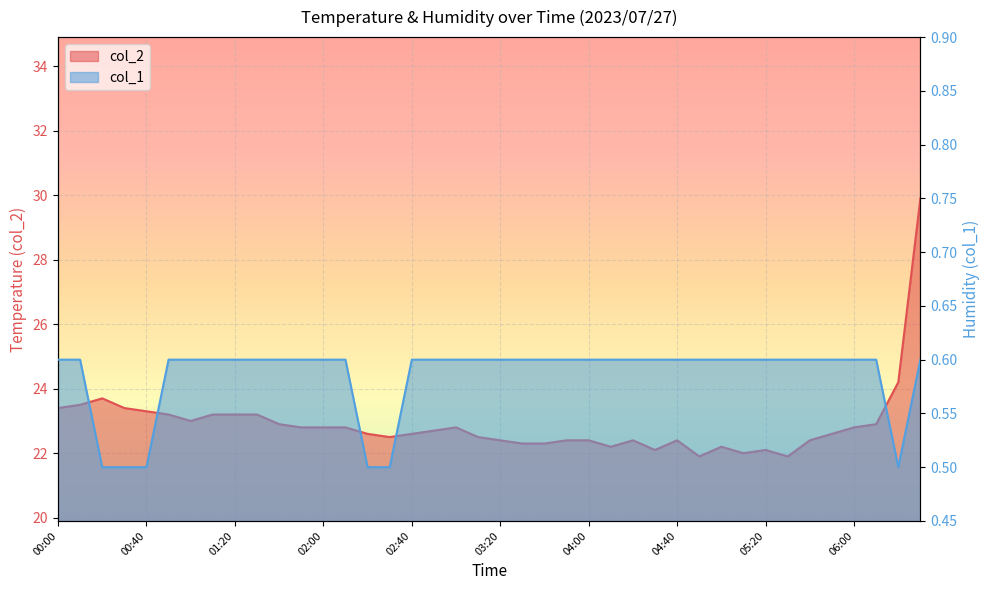

The col_2 series shows 11.6 at 02:00. True or false?

False